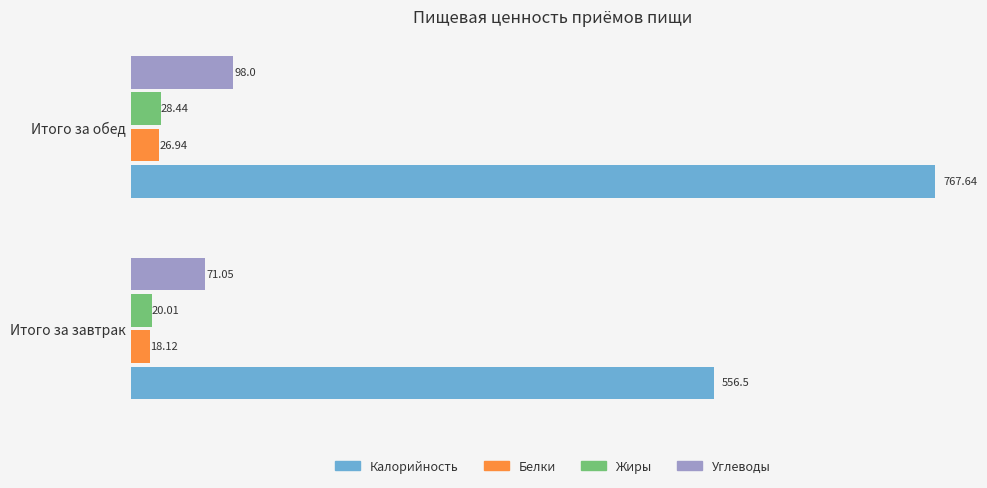

What is the sum of all Белки values?

45.1